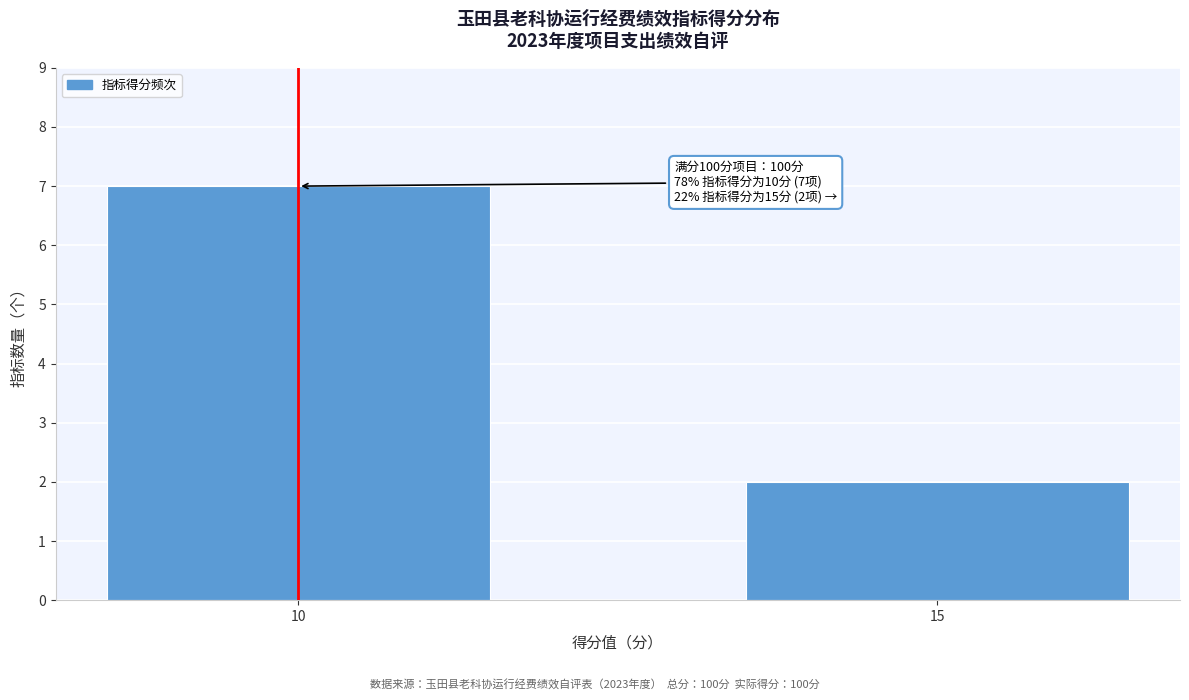

Reading left to right, extract all data points from this chart.

10=7	15=2